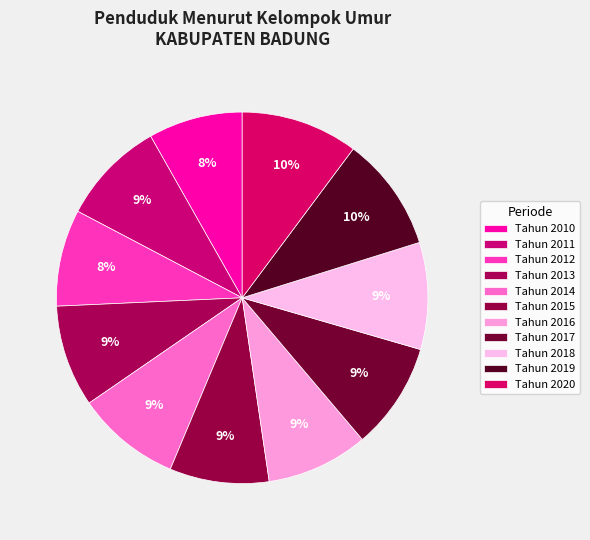

What percentage is NOT represented by Tahun 2020?

89.8%